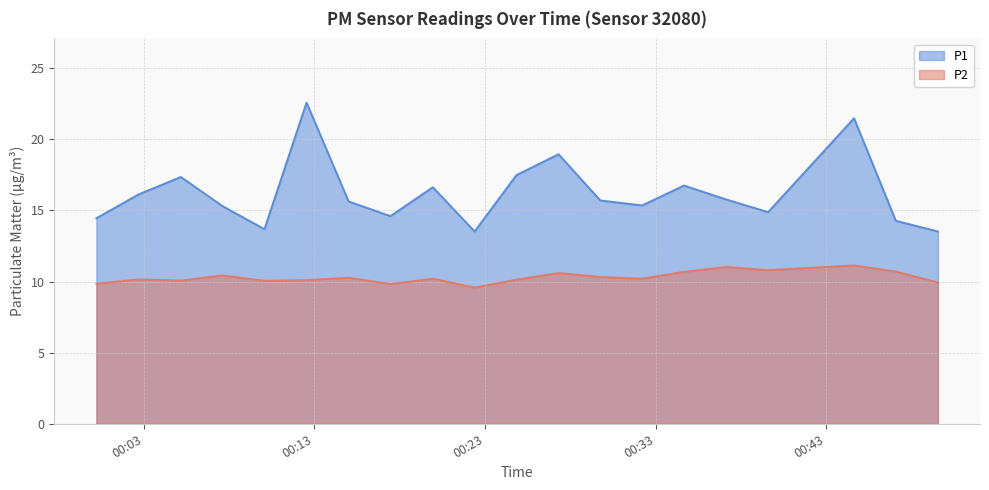

What is the approximate value of P1 at 2023-05-14T00:24:50?

17.5